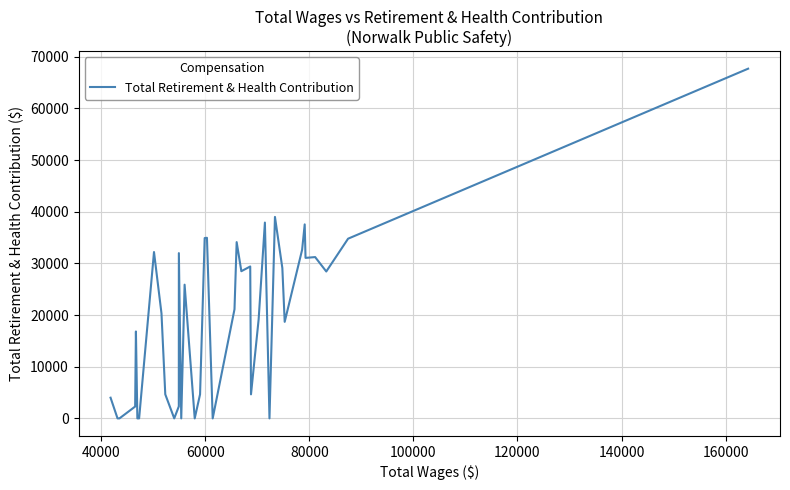

How many values are below 20309?

20